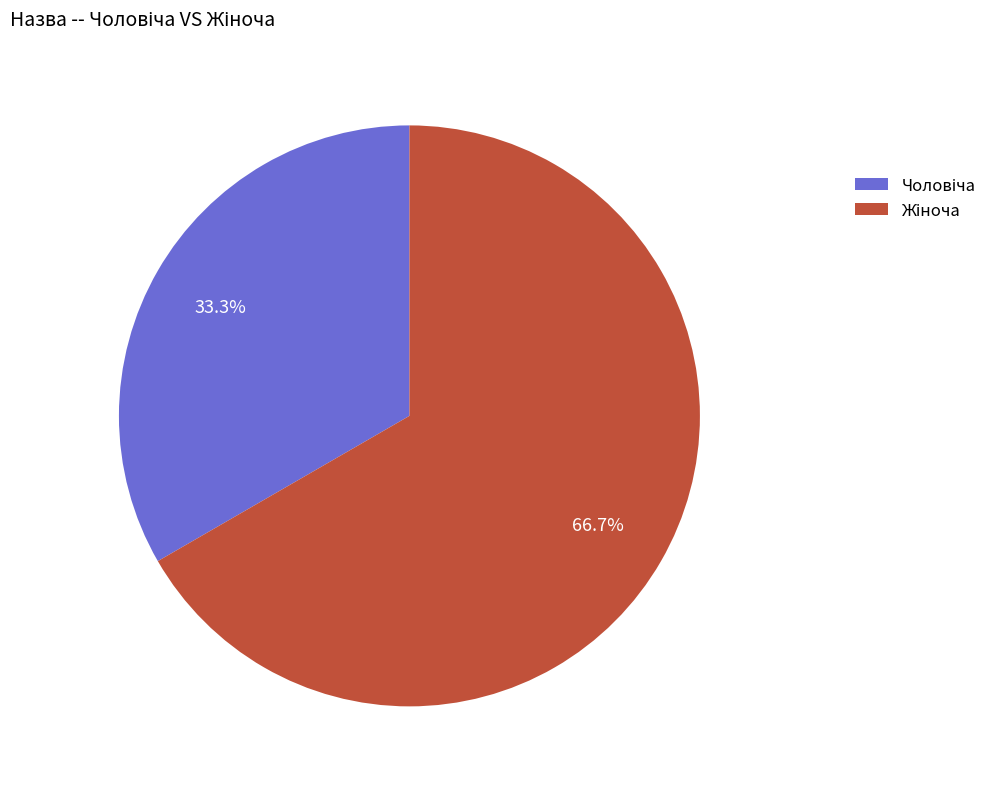

To the nearest percent, what is the average slice percentage?

50%